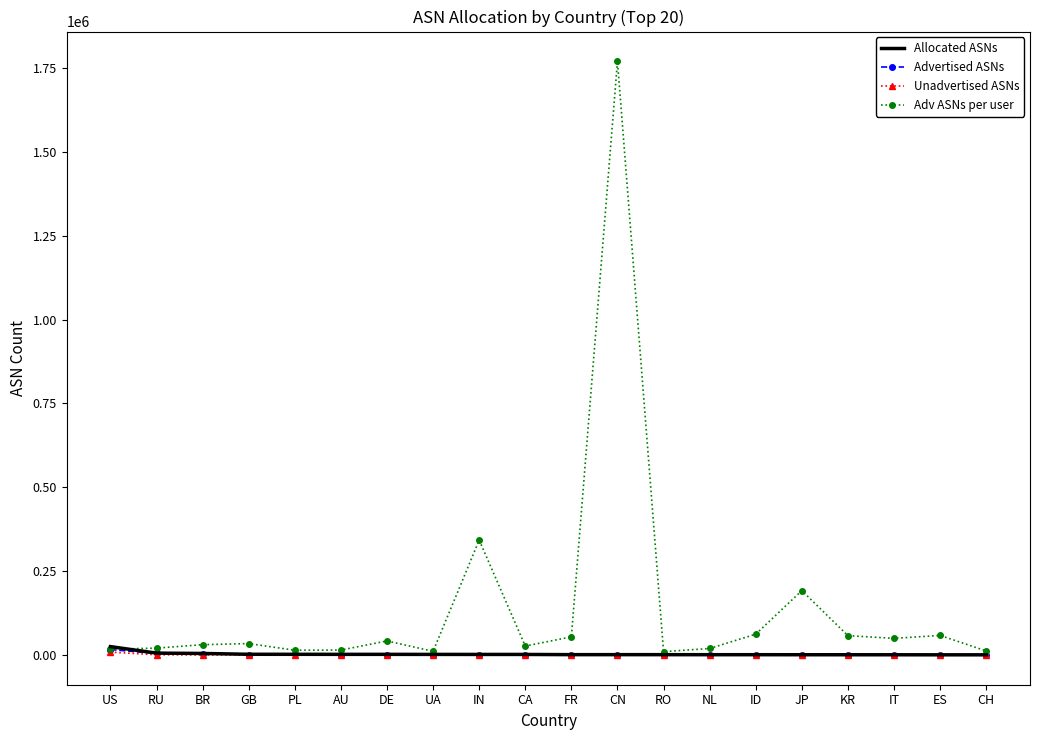

Which series has the largest total across all categories?

Adv ASNs per user